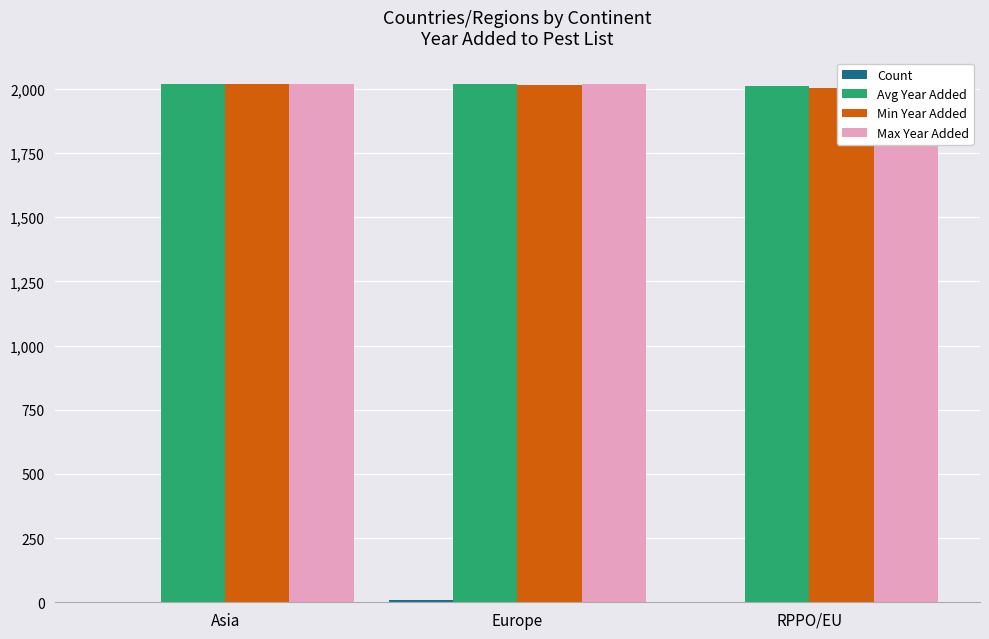

How many bars are there in total?

12